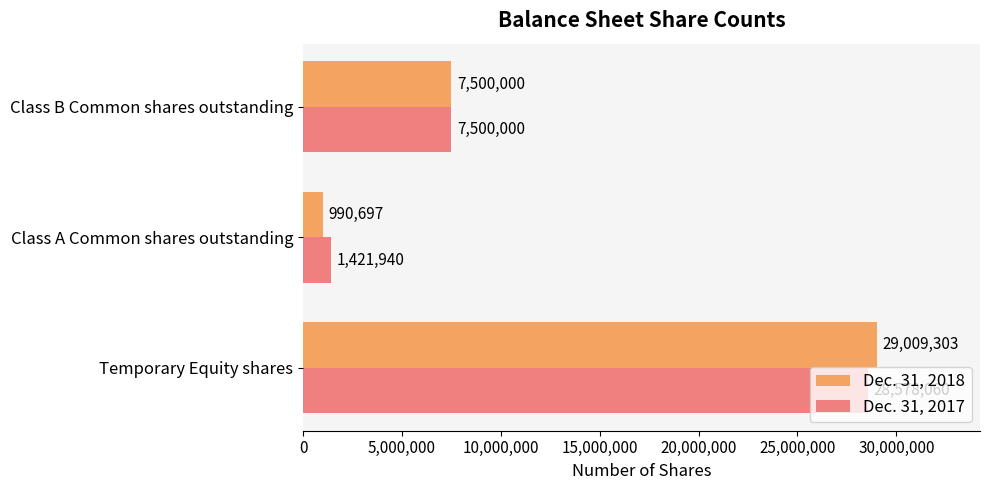

What is the total value across all series at Class B Common shares outstanding?

15000000